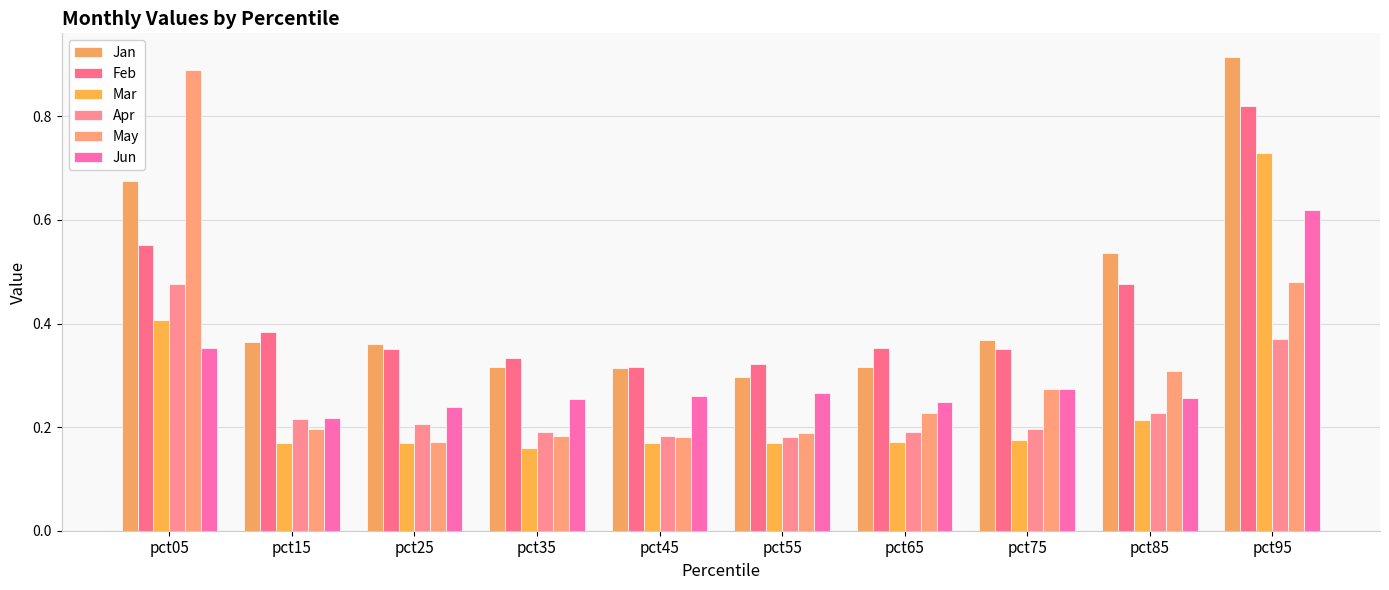

True or false: Apr has a value of 0.3 at pct55.

False